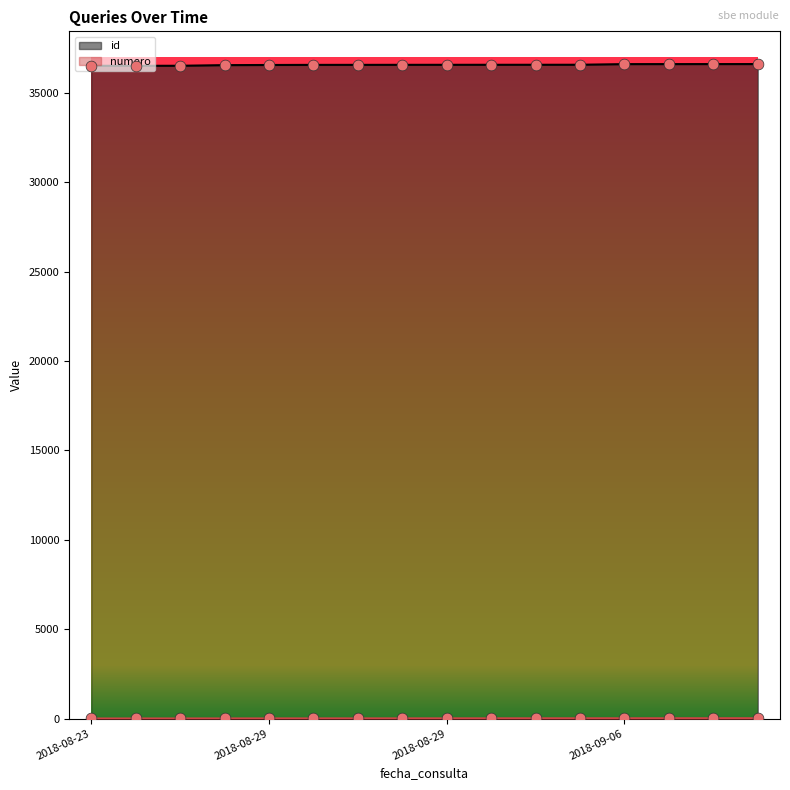

At which category is the sum across all series the highest?

2018-09-06 11:39:33